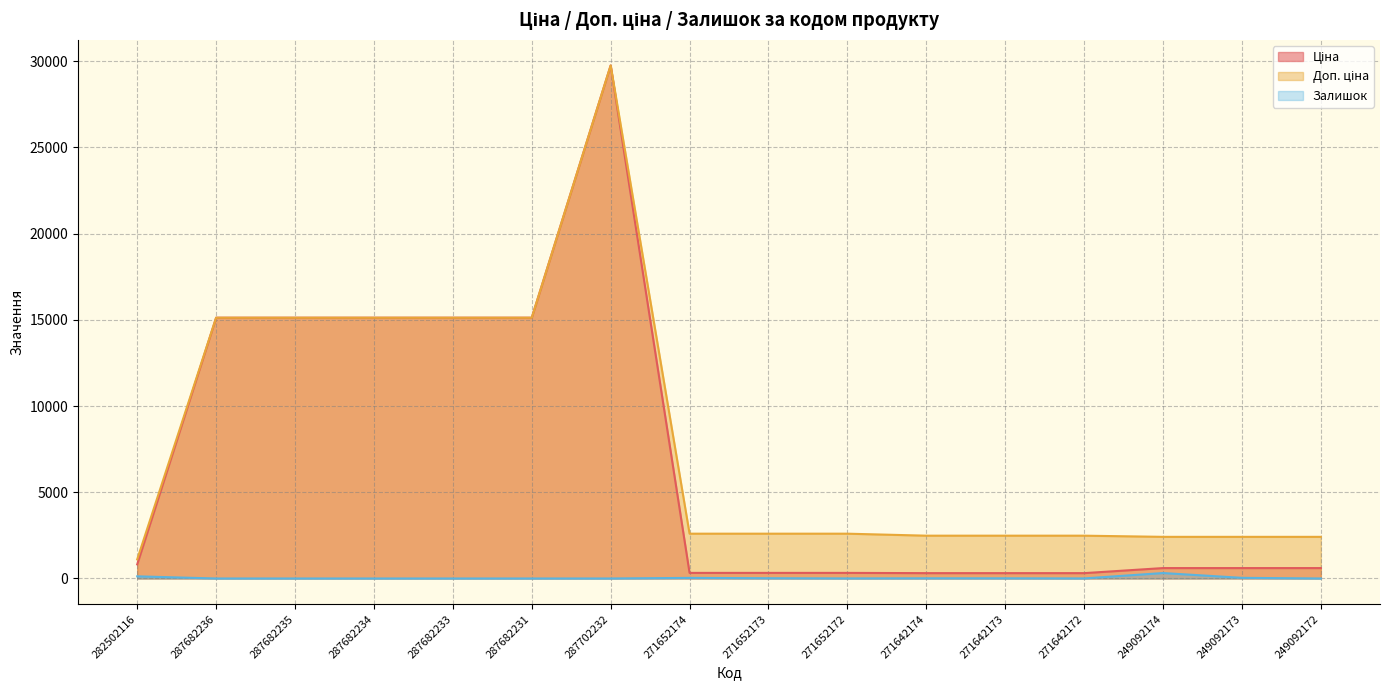

What position from the left is 287682233?

5